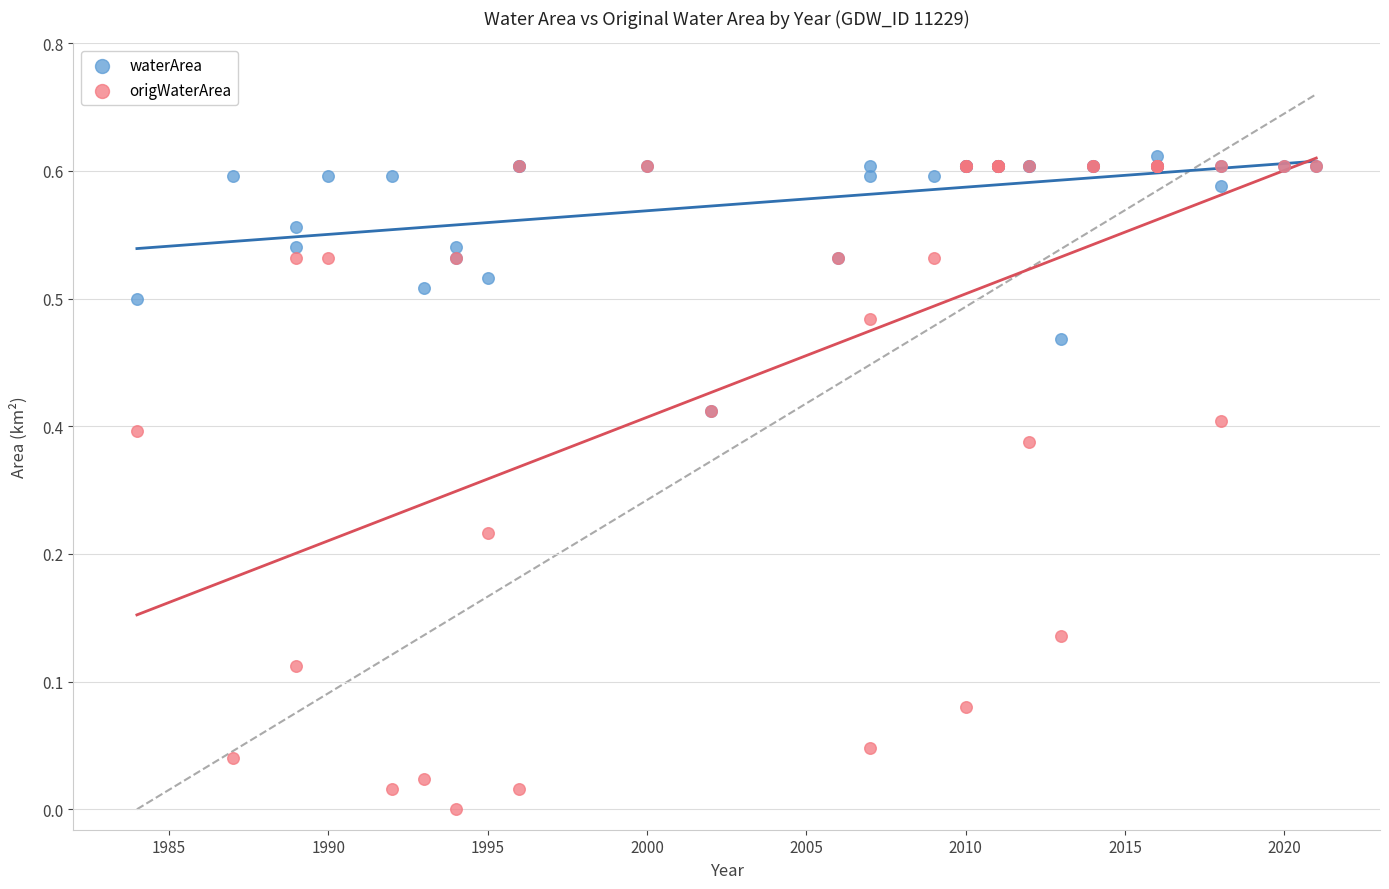

Which series has the largest Y range (max minus min)?

origWaterArea